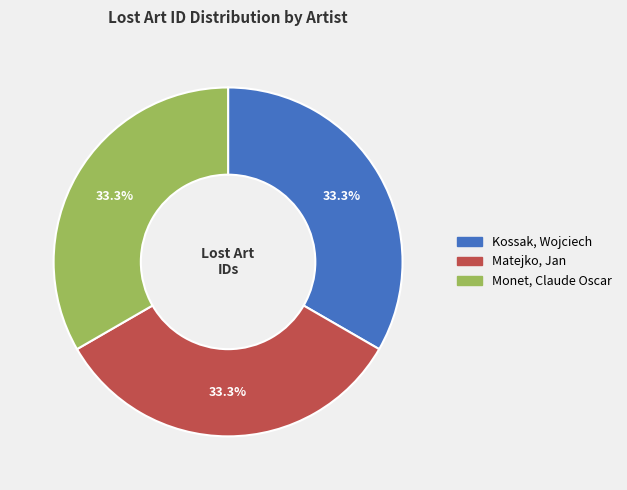

To the nearest percent, what portion does Monet, Claude Oscar represent?

33%